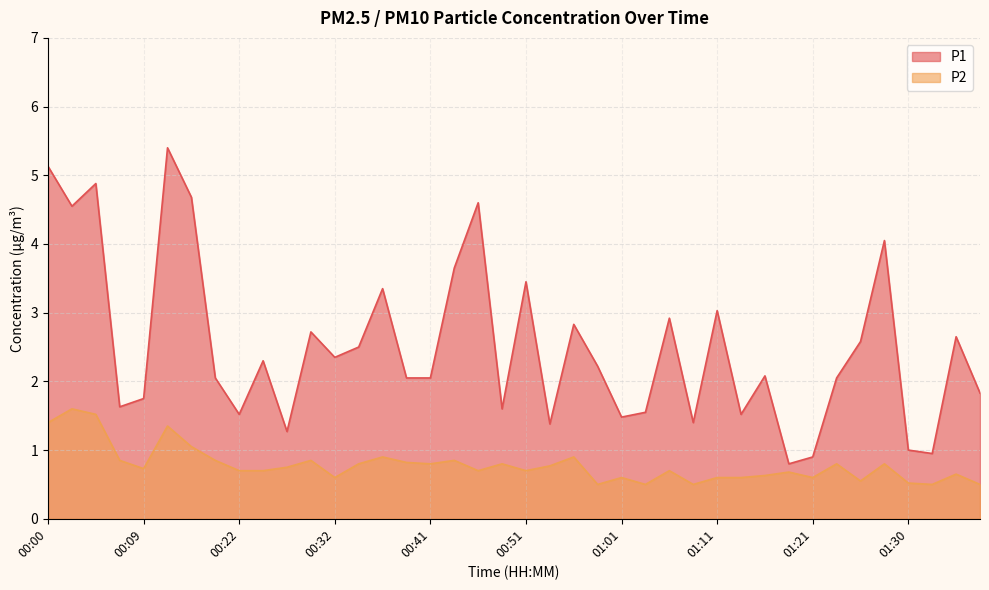

List the labels in order of P1 value, smallest first.

01:18, 01:21, 01:33, 01:30, 00:27, 00:54, 01:08, 01:01, 00:22, 01:13, 01:03, 00:49, 00:07, 00:09, 01:38, 00:17, 00:39, 00:41, 01:23, 01:16, 00:59, 00:24, 00:32, 00:34, 01:25, 01:35, 00:29, 00:56, 01:06, 01:11, 00:36, 00:51, 00:44, 01:28, 00:02, 00:46, 00:14, 00:05, 00:00, 00:12